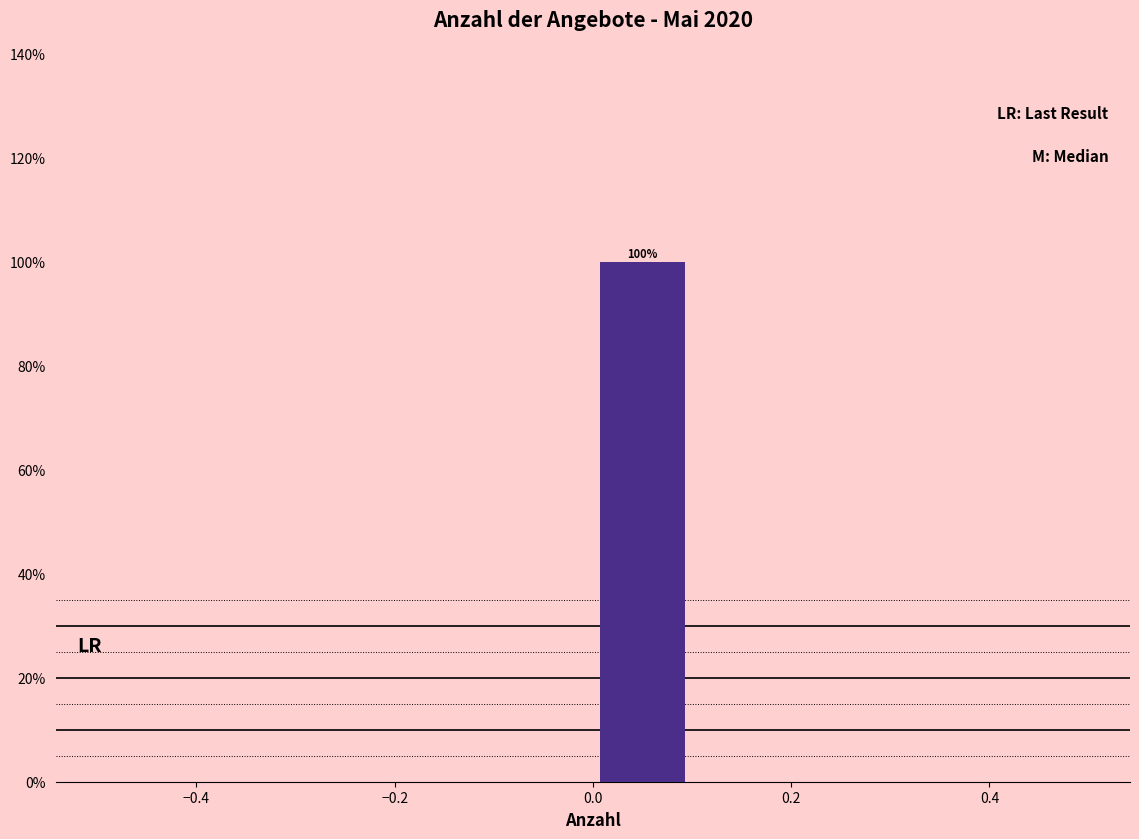

Over which range of the x-axis is the bar tallest?

0.0 to 0.1